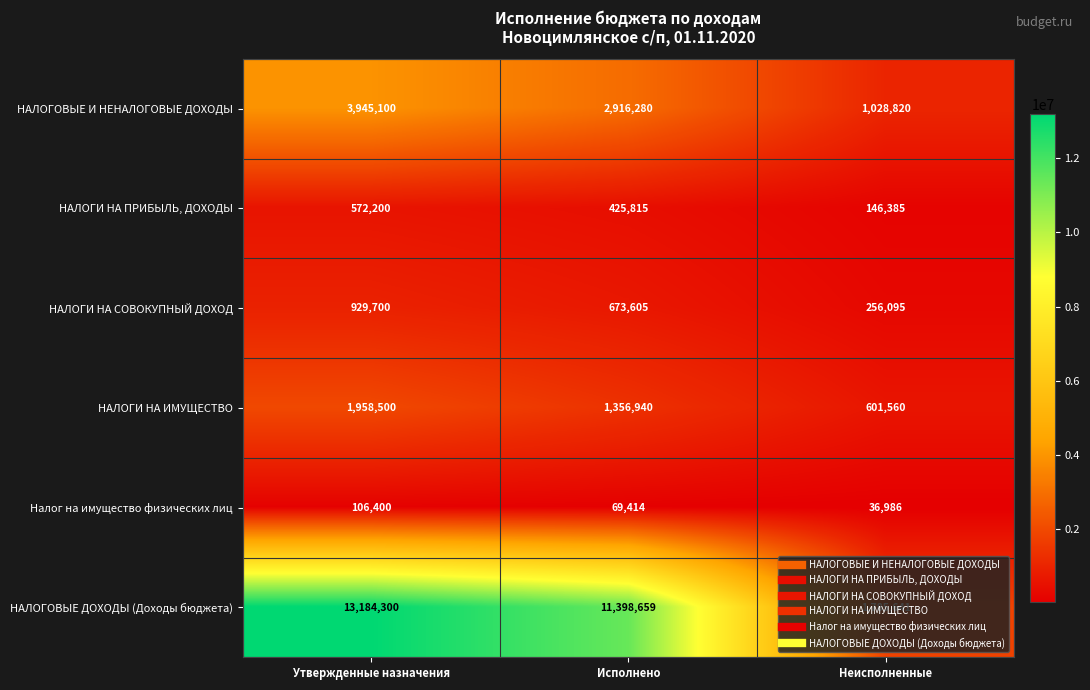

The value of НАЛОГИ НА ПРИБЫЛЬ, ДОХОДЫ at Утвержденные назначения is 572200. True or false?

True